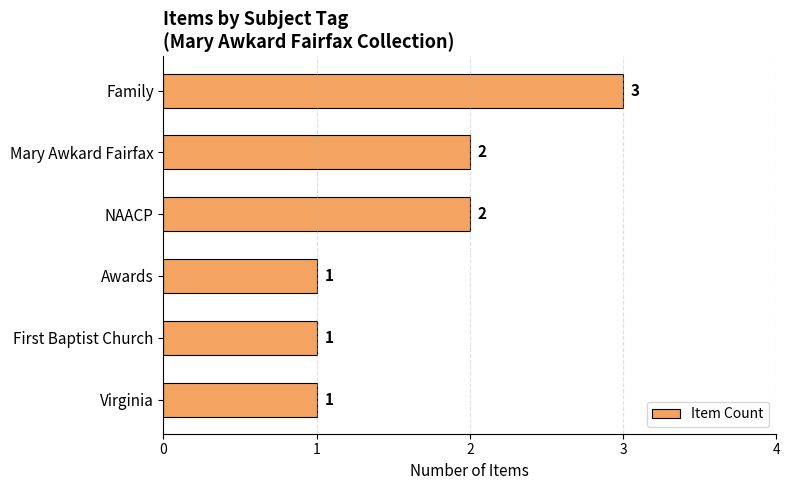

Approximately how many times larger is the value at NAACP compared to Family?

0.7